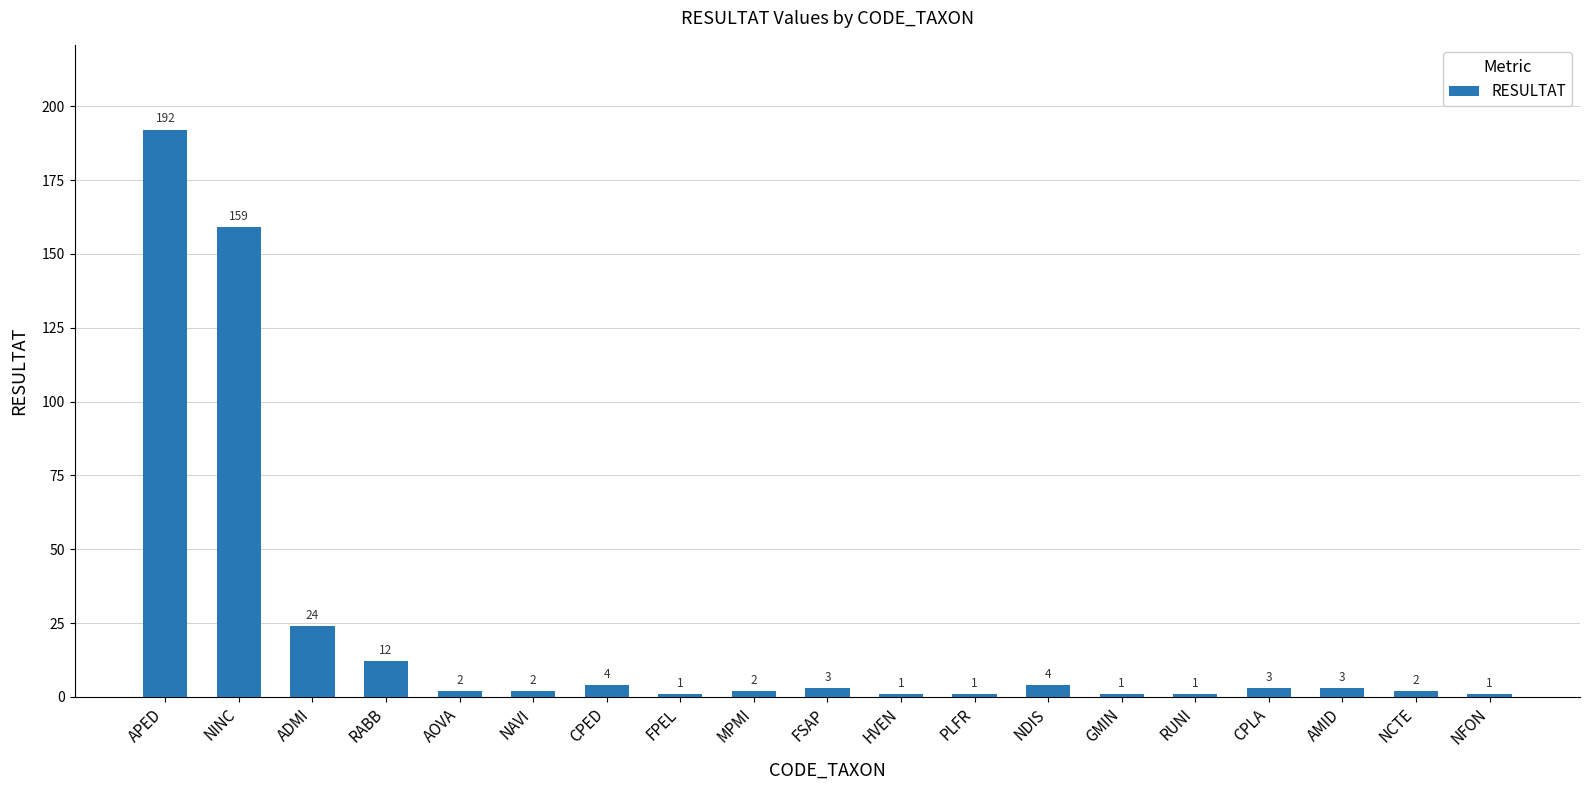

What is the greatest value displayed?

192